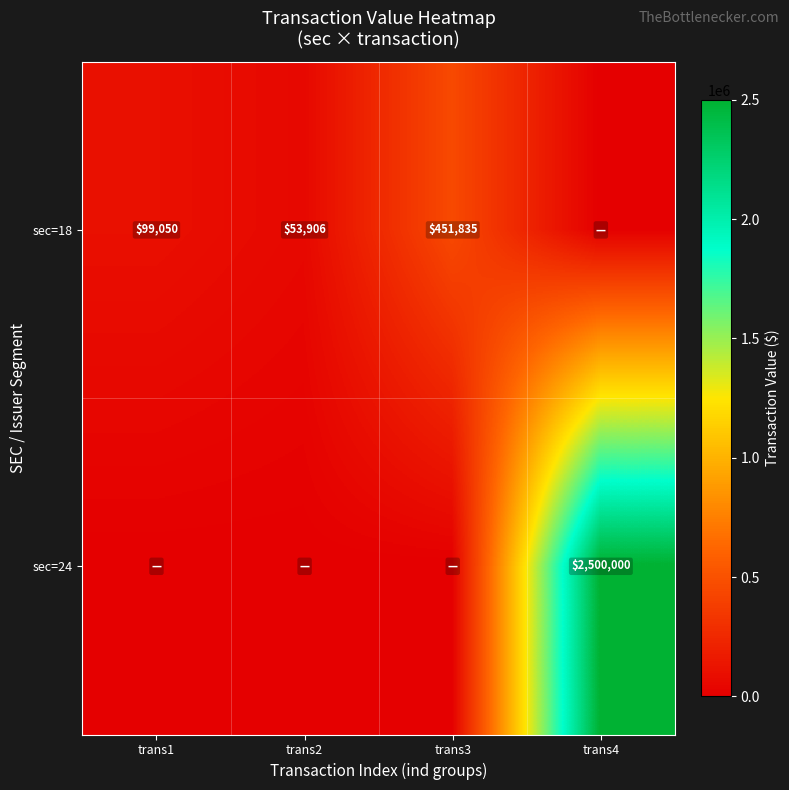

Is it true that sec=18 equals 173040 at trans1?

False